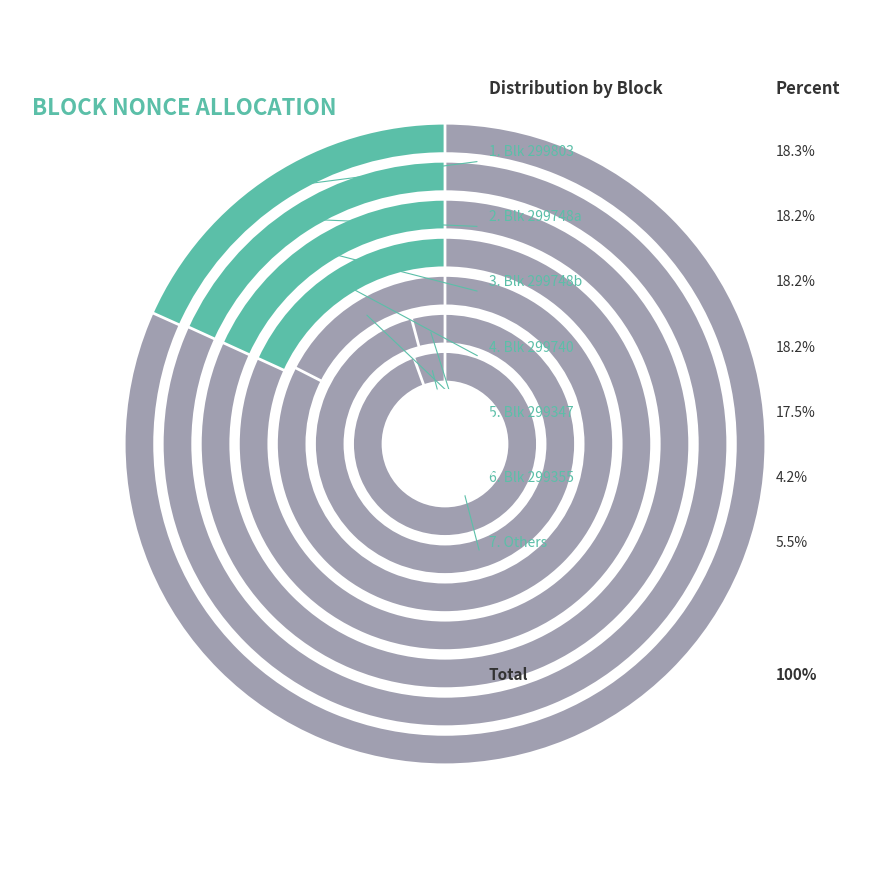

What is the change in value from 299748 to 299355?

-15478